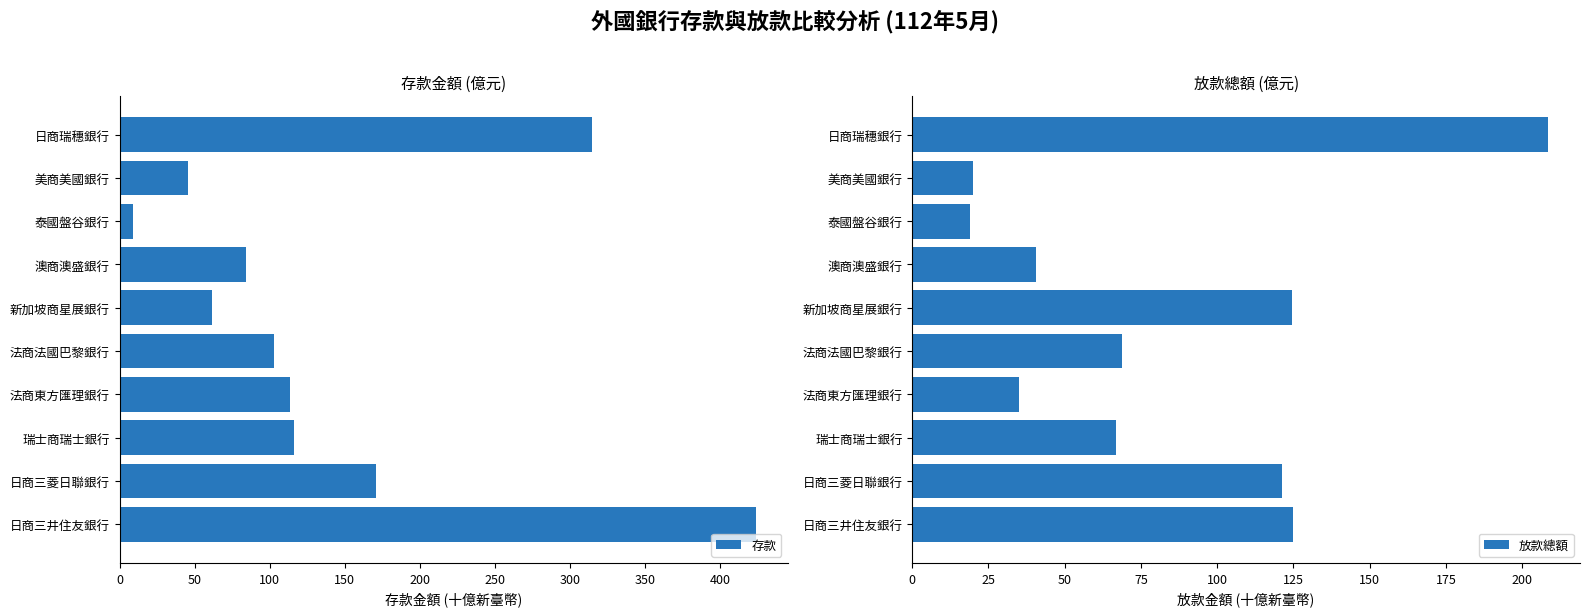

What is the sum of the 放款總額 values at 法商法國巴黎銀行 and 日商三菱日聯銀行?

189.8